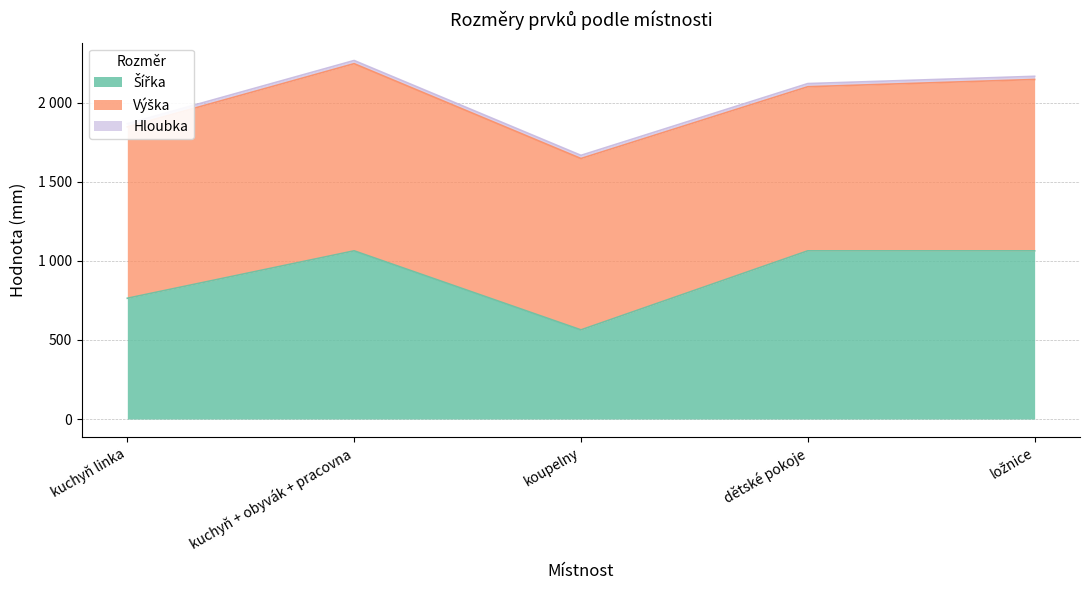

True or false: Šířka has more than 1 interior local peaks.

False